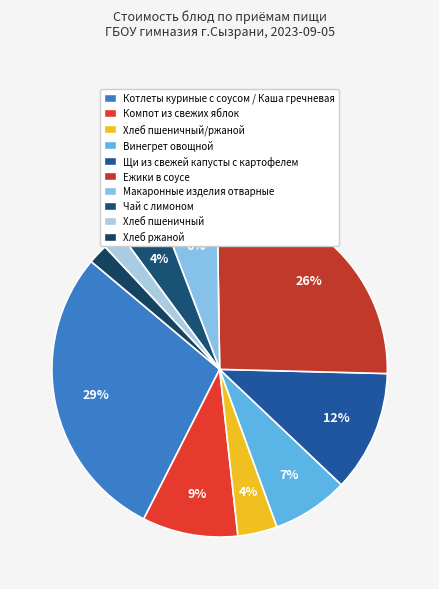

What is the largest slice in the pie chart?

Котлеты куриные с соусом / Каша гречневая